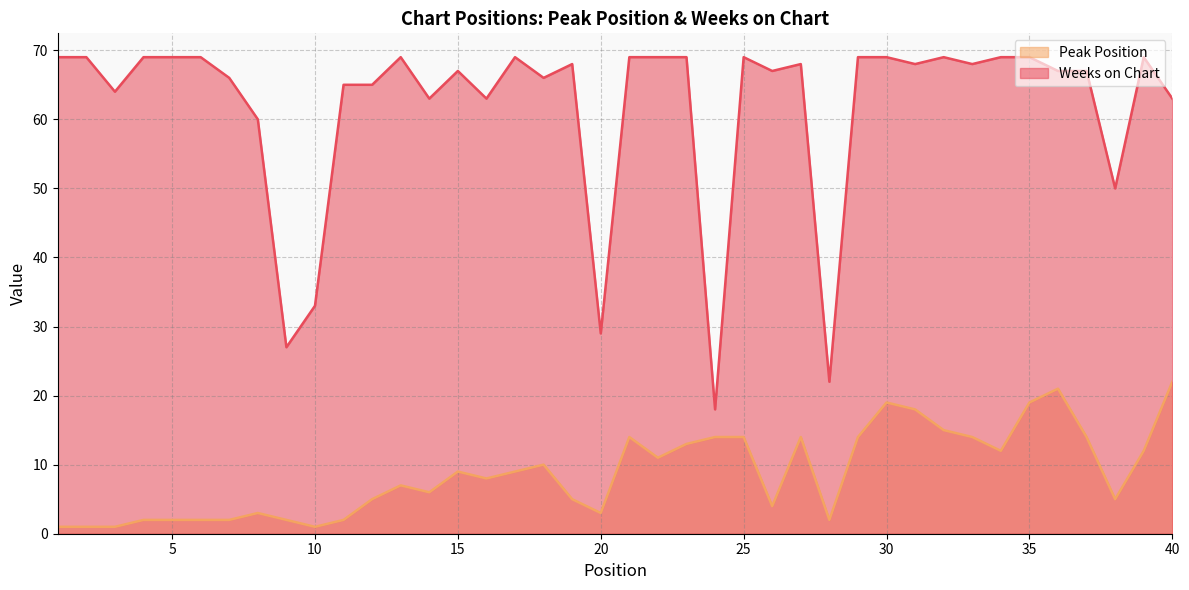

The Weeks on Chart series shows 33 at 10. True or false?

True